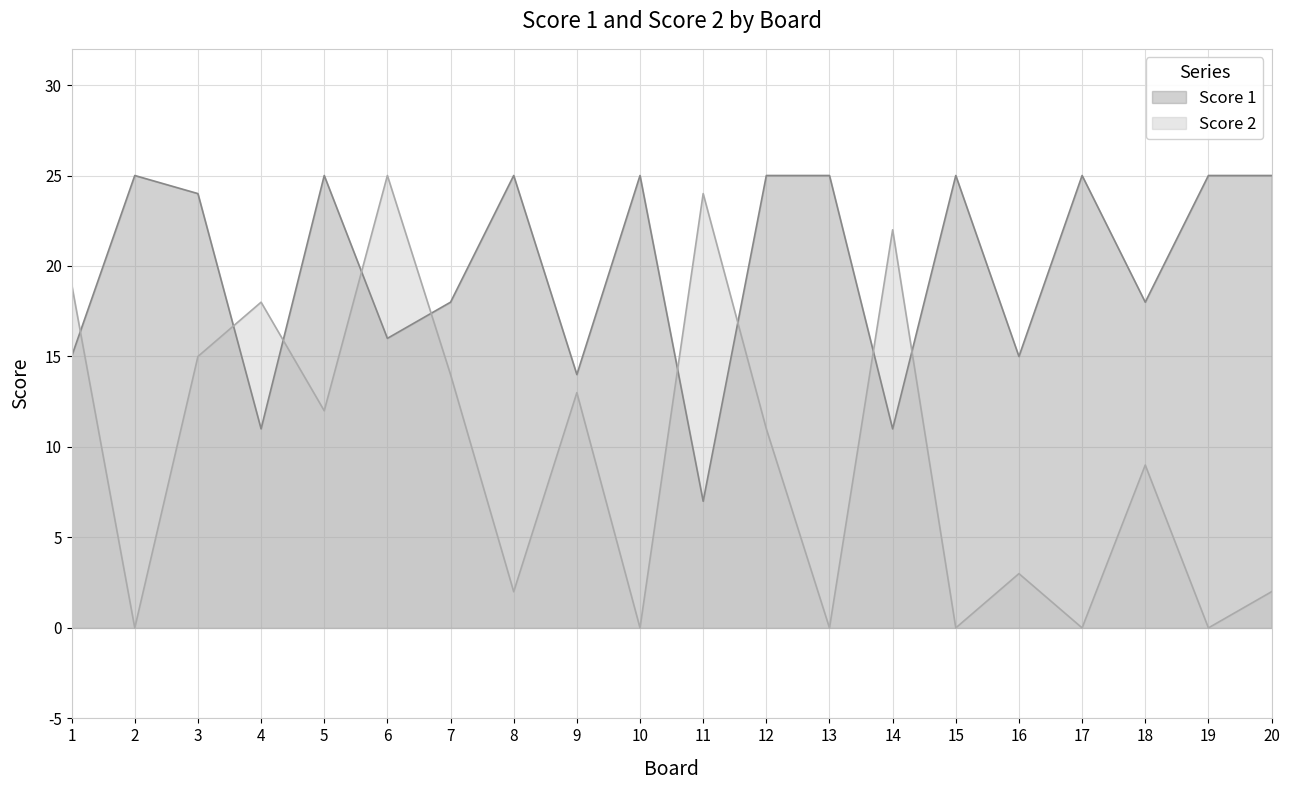

Where is the first local maximum for Score 2?

4